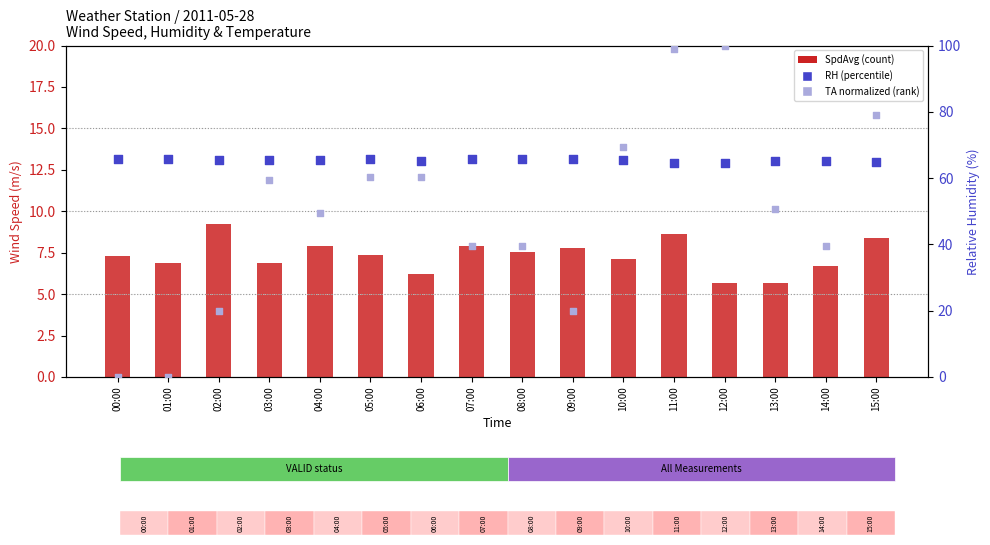

Is the value of TA (normalized) at 08:00 greater than the value of SpdAvg at 02:00?

Yes